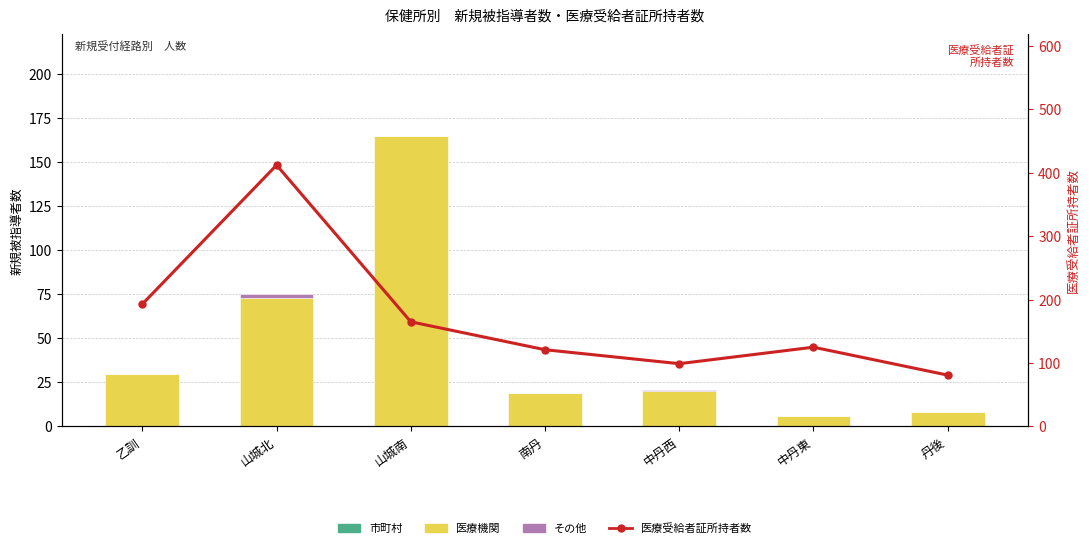

Rank the categories by 市町村 value from highest to lowest.

乙訓, 山城北, 山城南, 南丹, 中丹西, 中丹東, 丹後